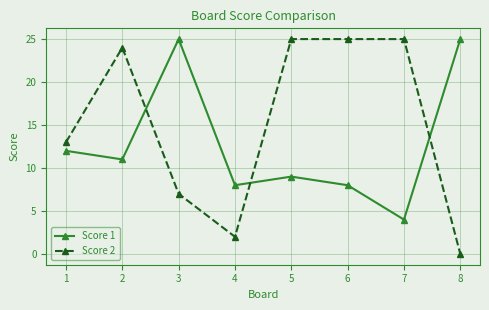

Between which two adjacent categories do Score 2 and Score 1 first intersect?

2 and 3